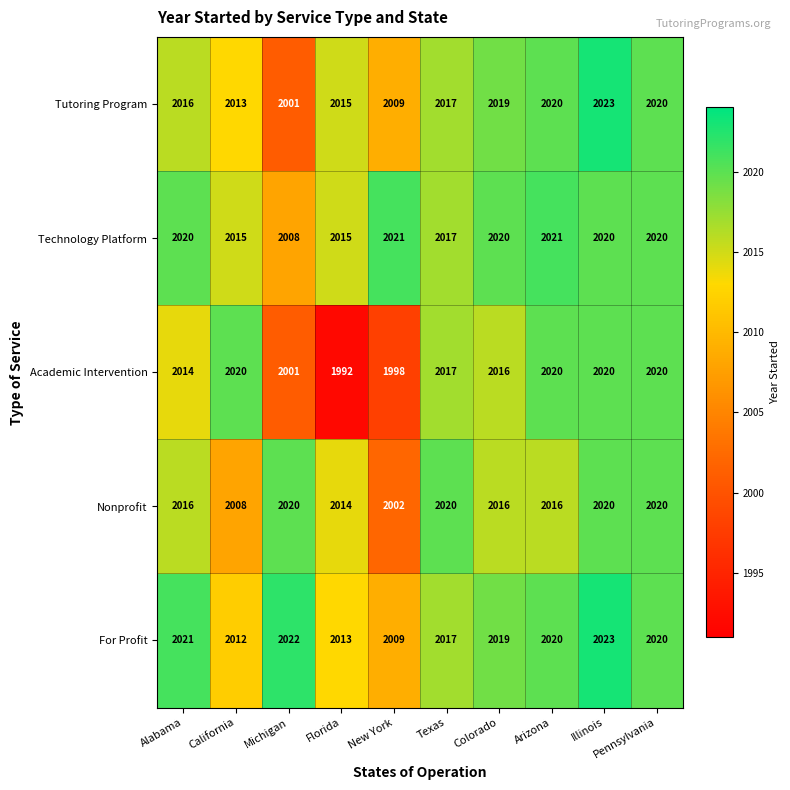

The value of Tutoring Program at Texas is 2017. True or false?

True